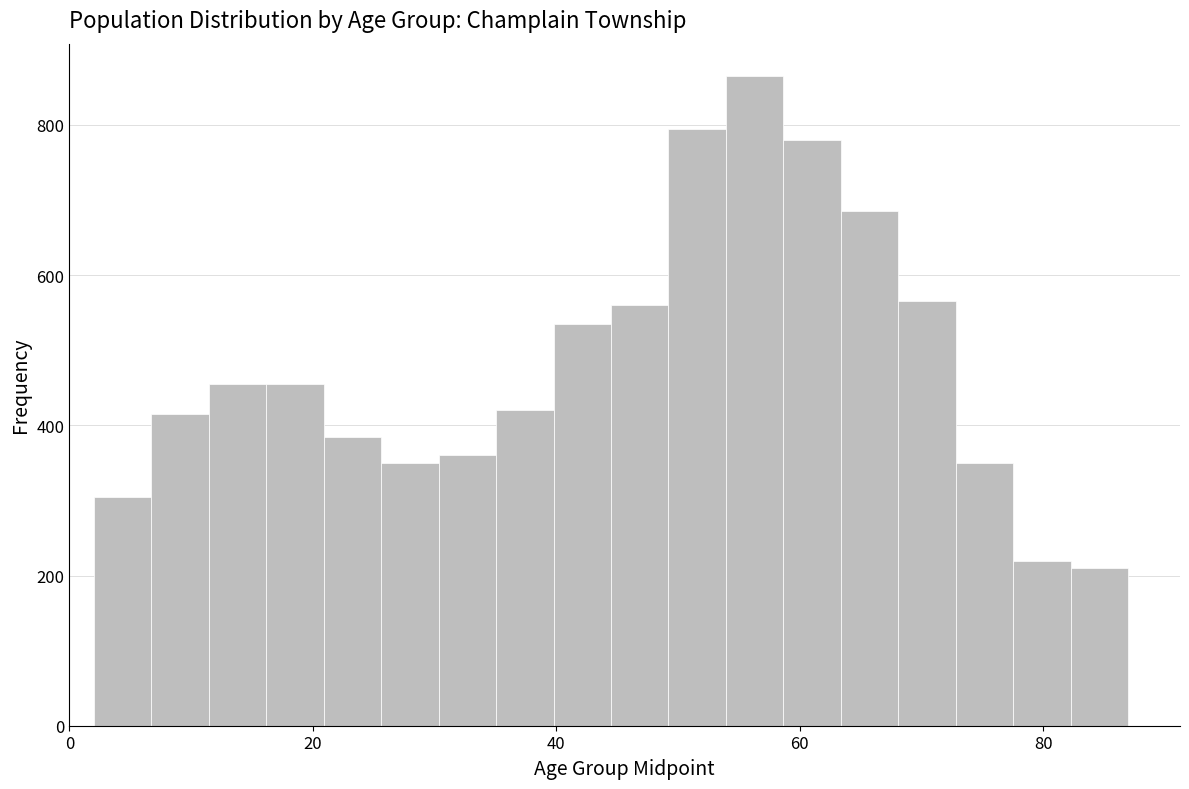

Around what value on the x-axis is the tallest bar? Give the approximate position of its centre, as read against the axis.

56